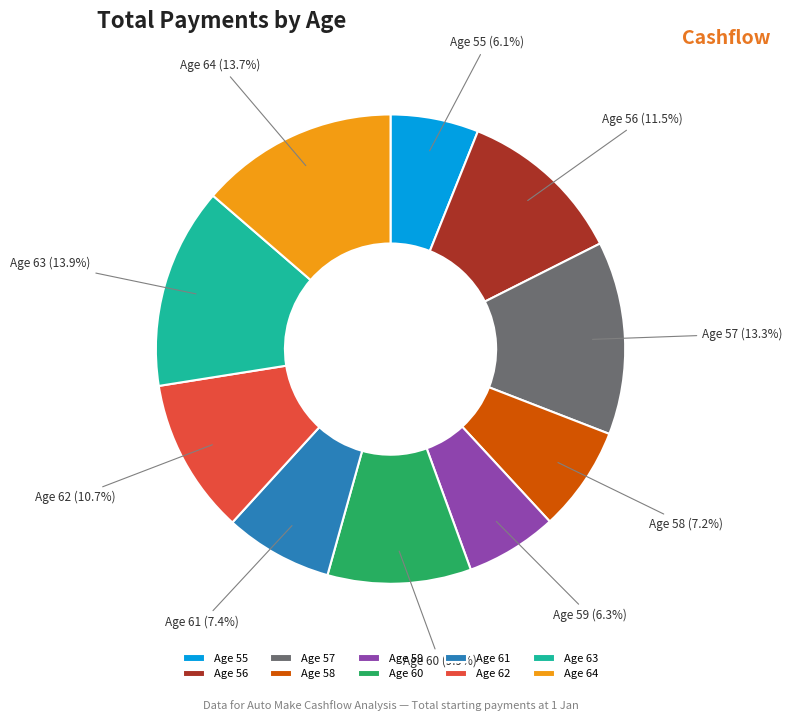

Combined, do Age 55 and Age 62 account for over 50%?

No